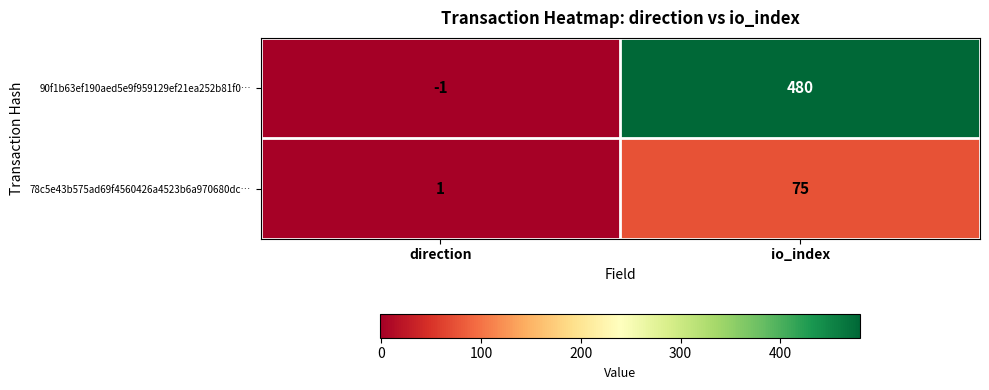

Which series has the largest total across all categories?

90f1b63ef190aed5e9f959129ef21ea252b81f0…